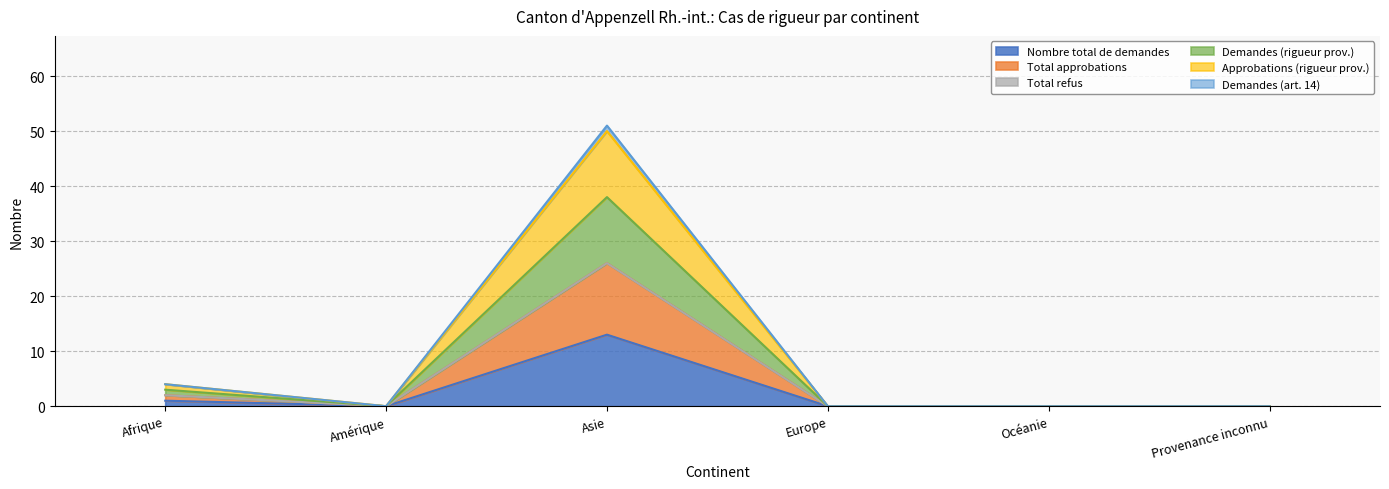

What is the label of the 5th point from the left?

Océanie